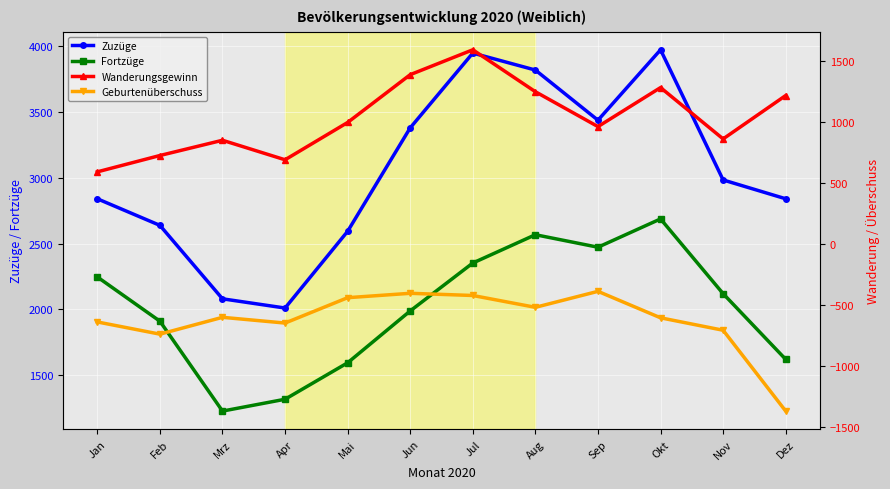

How many lines are shown in the chart?

4